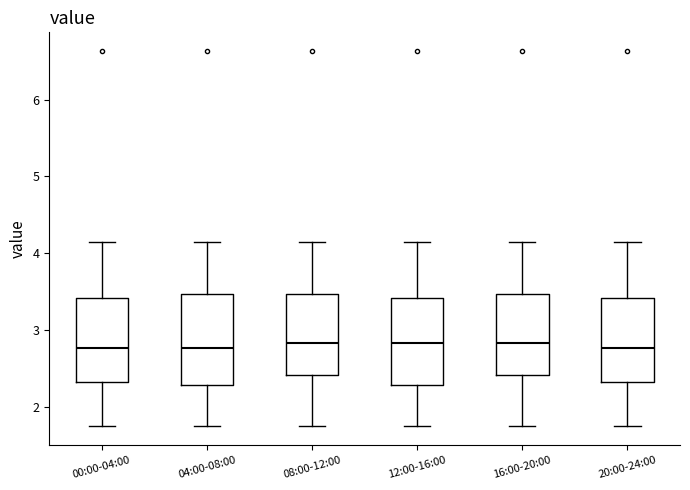

Where is the lower edge of the box for 12:00-16:00 on the y-axis? The values are not printed on the chart, so give them approximately, as read against the axis.

2.3